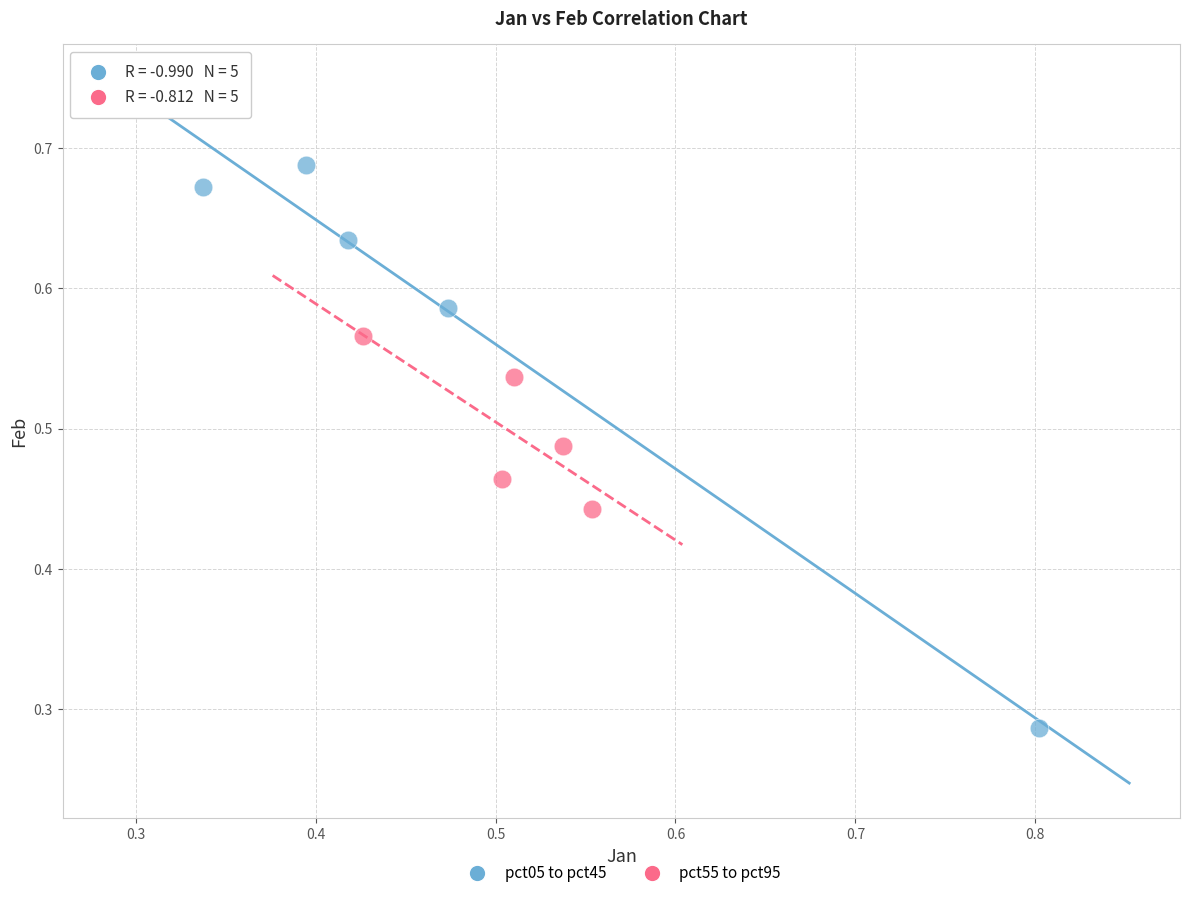

Which series reaches the minimum Y coordinate?

pct05 to pct45